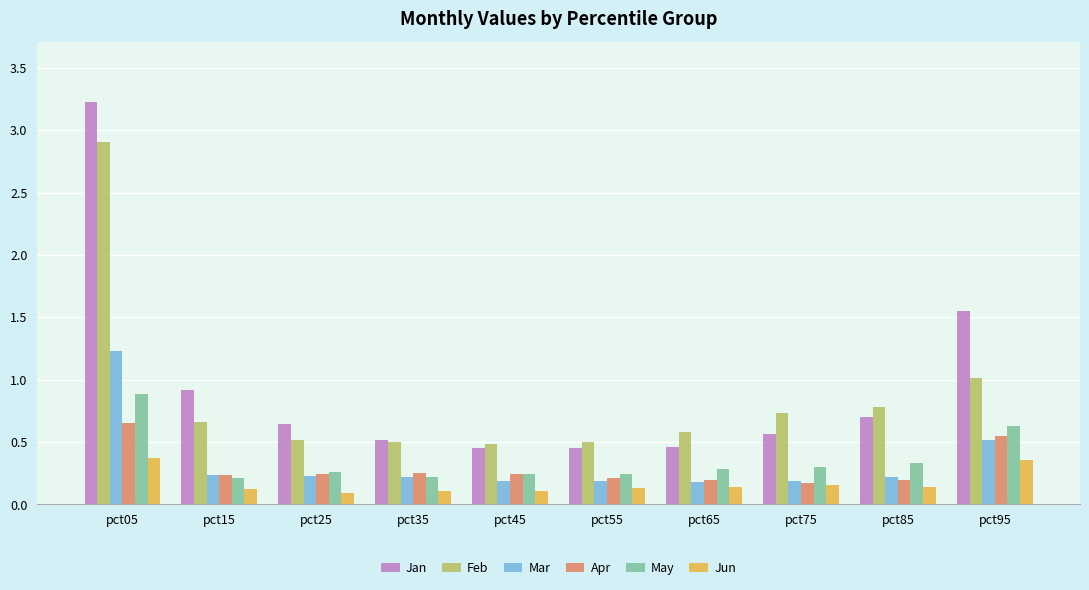

List the series in order of their peak value, highest first.

Jan, Feb, Mar, May, Apr, Jun